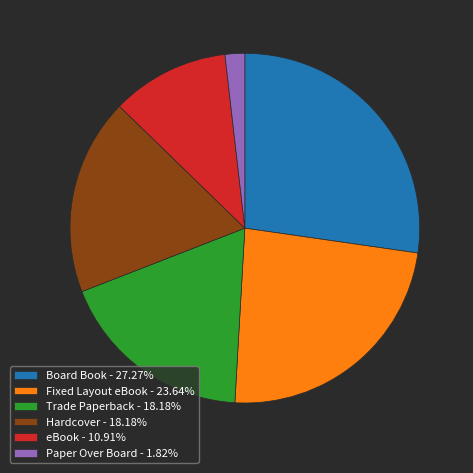

What is the smallest slice in the pie chart?

Paper Over Board